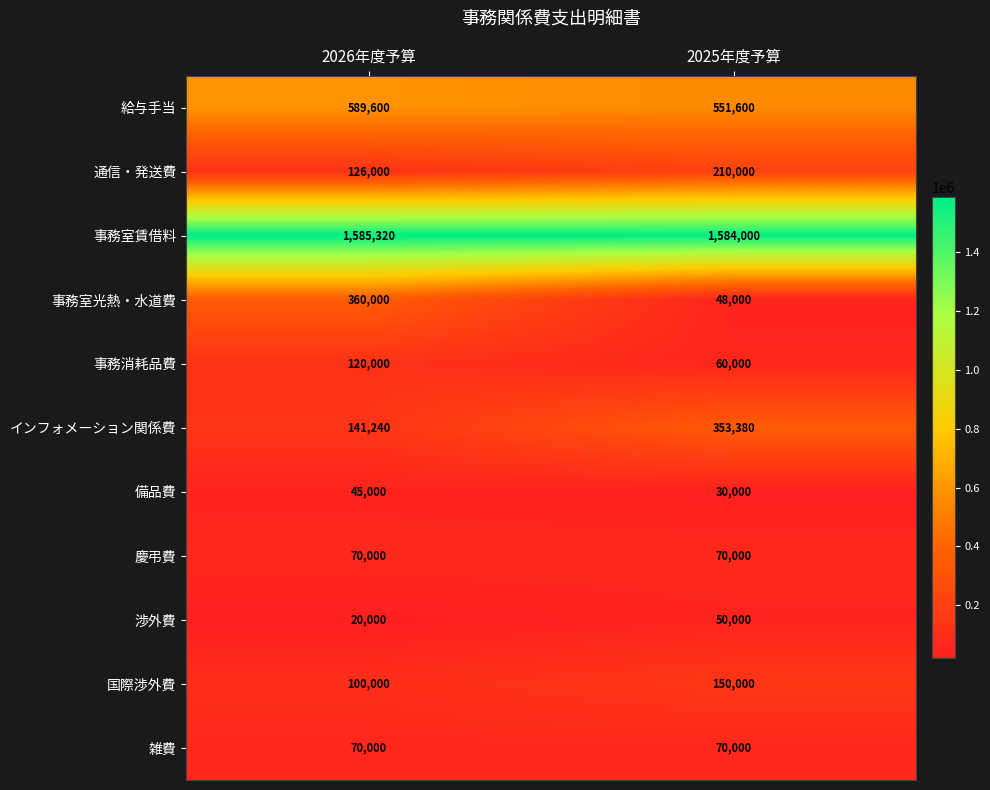

Which series changed the most between 2026年度予算 and 2025年度予算?

事務室光熱・水道費